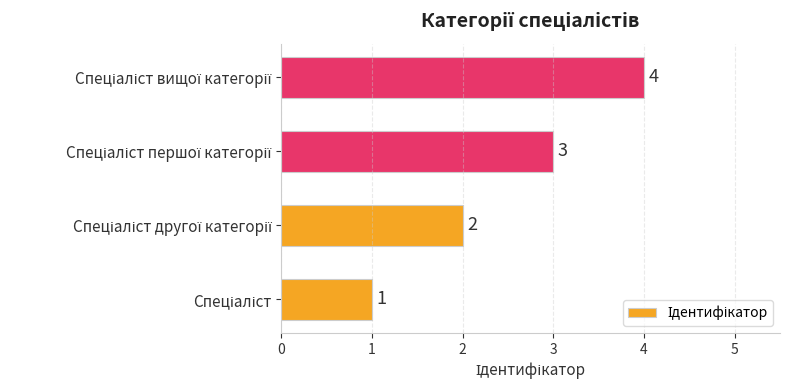

What is the maximum value shown in the chart?

4